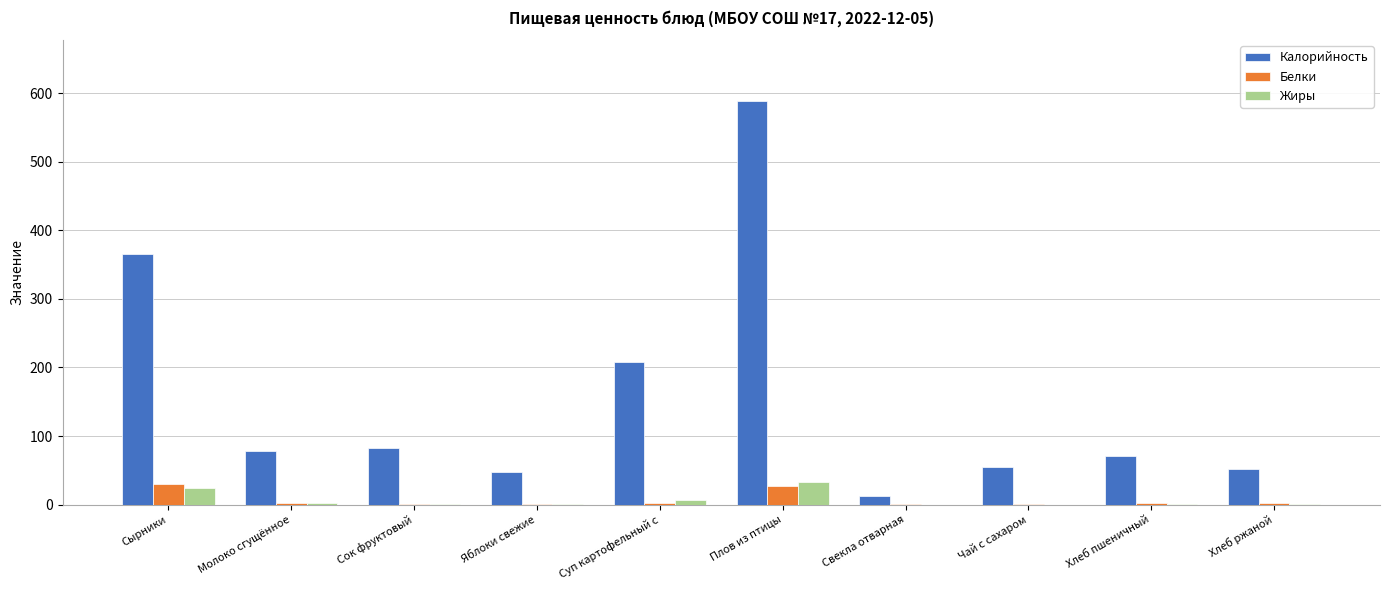

Is the value of Калорийность at Свекла отварная greater than the value of Жиры at Плов из птицы?

No